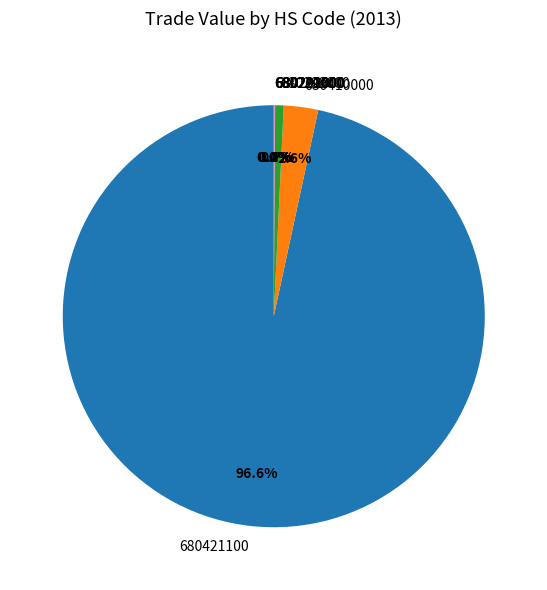

What is the majority slice?

680421100